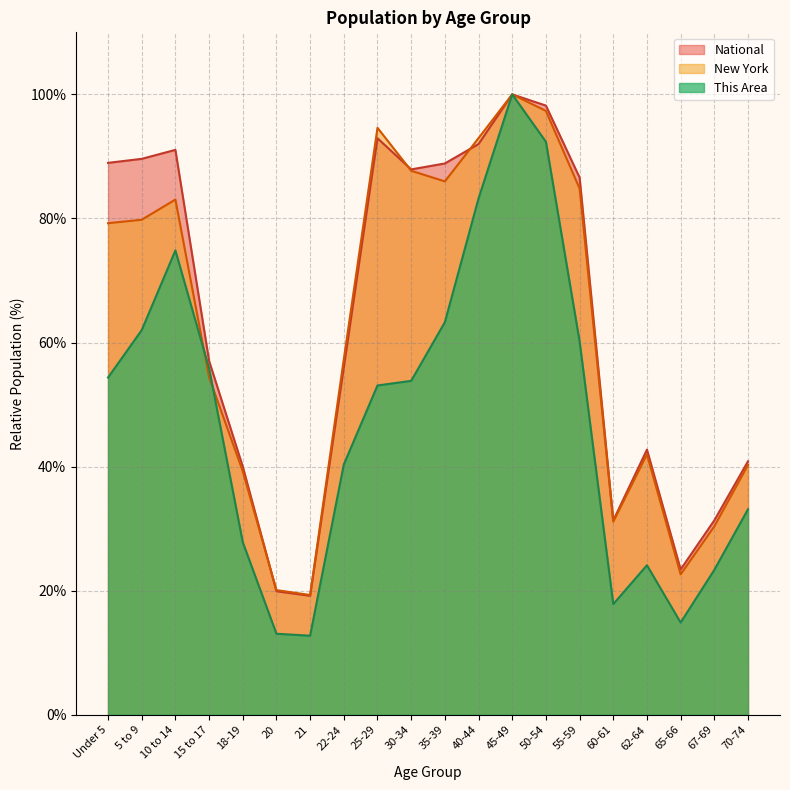

What is the minimum value for New York?

19.3